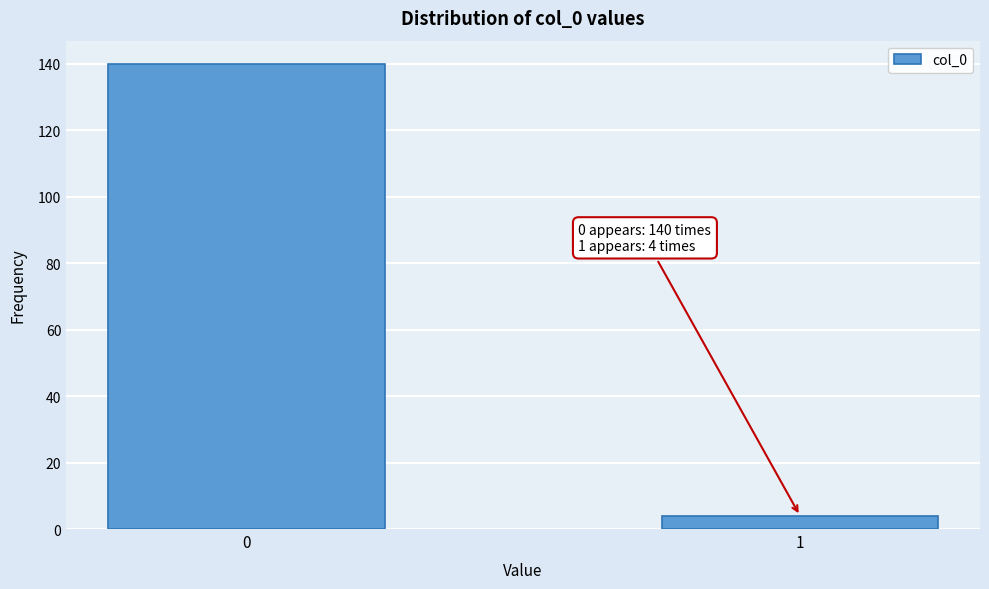

Reading right to left, transcribe all the data shown in this chart.

4	140